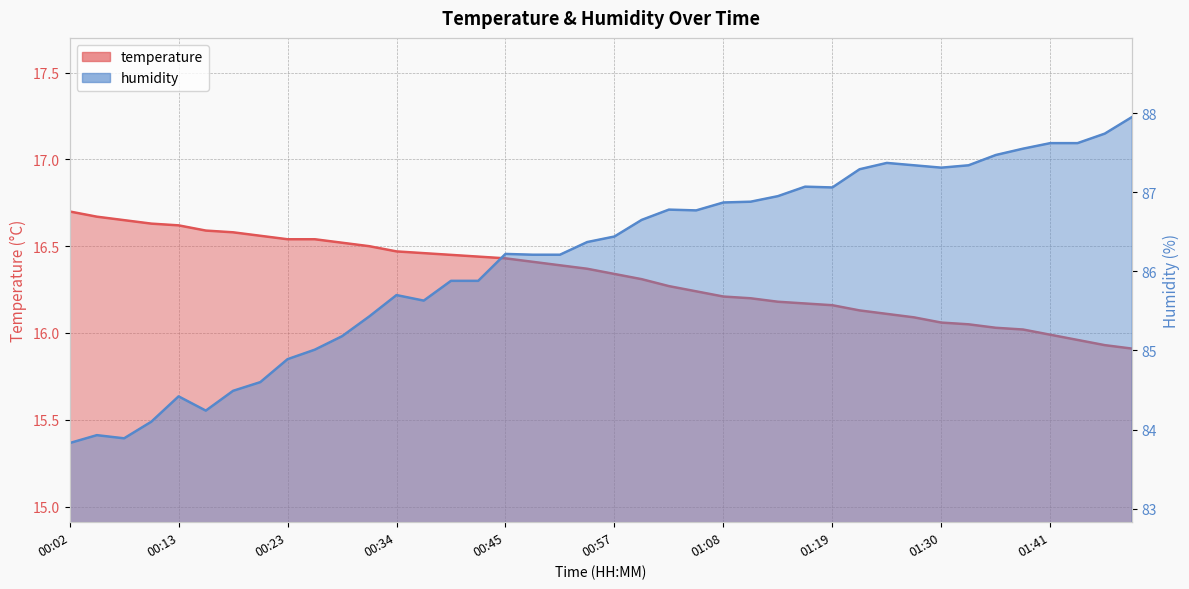

Reading right to left, what are all the values shown in this chart?

temperature: 15.9	15.9	16.0	16.0	16.0	16.0	16.1	16.1	16.1	16.1	16.1	16.2	16.2	16.2	16.2	16.2	16.2	16.3	16.3	16.3	16.4	16.4	16.4	16.4	16.4	16.4	16.5	16.5	16.5	16.5	16.5	16.5	16.6	16.6	16.6	16.6	16.6	16.6	16.7	16.7
humidity: 88.0	87.7	87.6	87.6	87.5	87.5	87.3	87.3	87.3	87.4	87.3	87.1	87.1	87.0	86.9	86.9	86.8	86.8	86.7	86.4	86.4	86.2	86.2	86.2	85.9	85.9	85.6	85.7	85.4	85.2	85.0	84.9	84.6	84.5	84.2	84.4	84.1	83.9	83.9	83.8